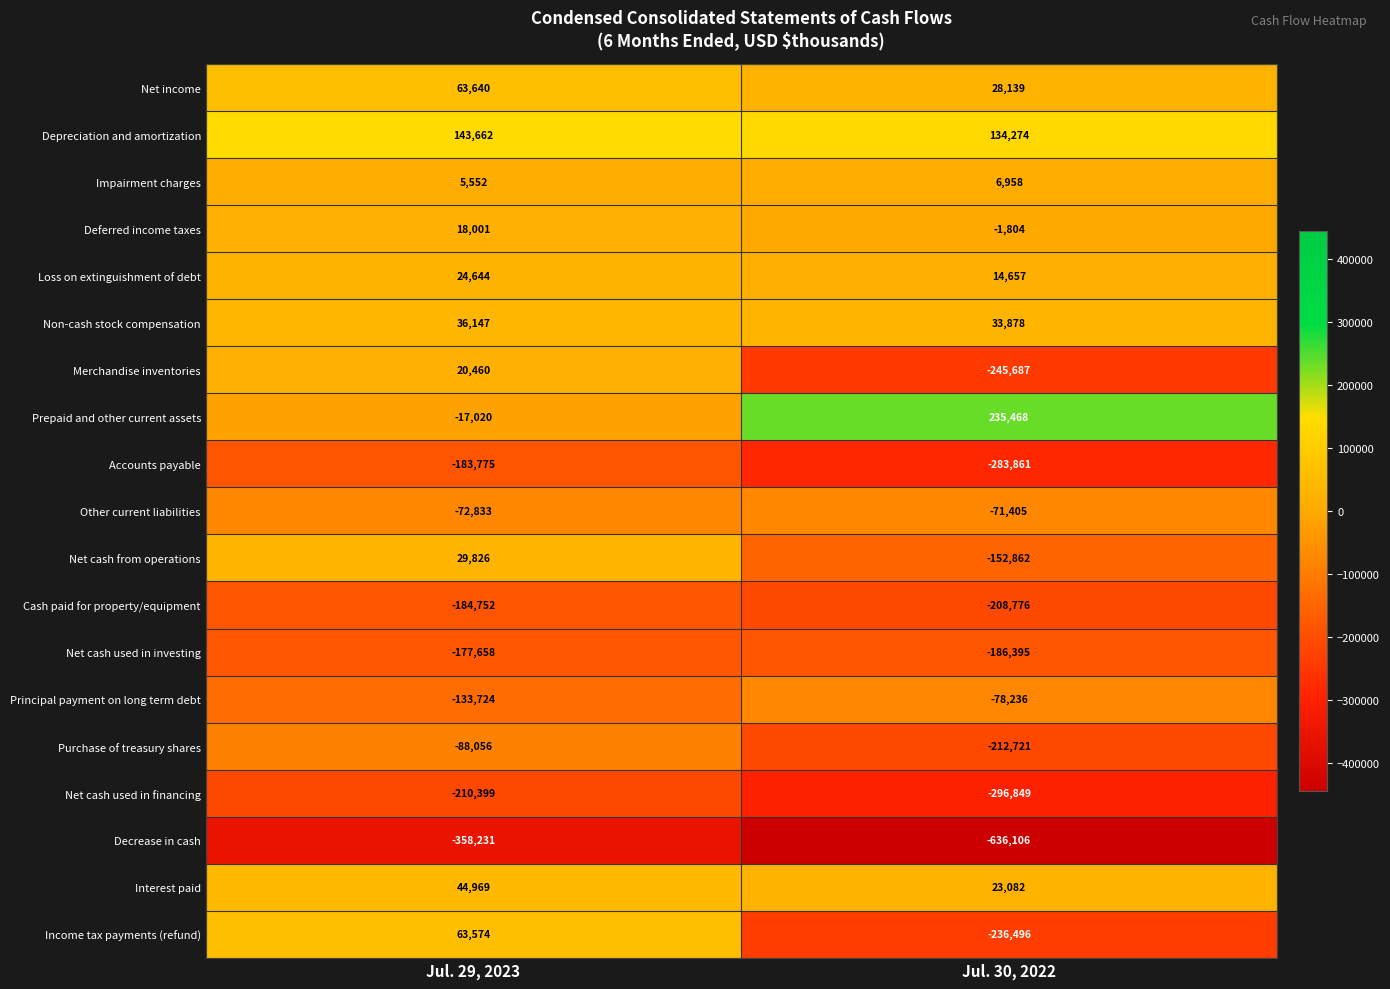

True or false: Other current liabilities has a value of -126911 at Jul. 30, 2022.

False